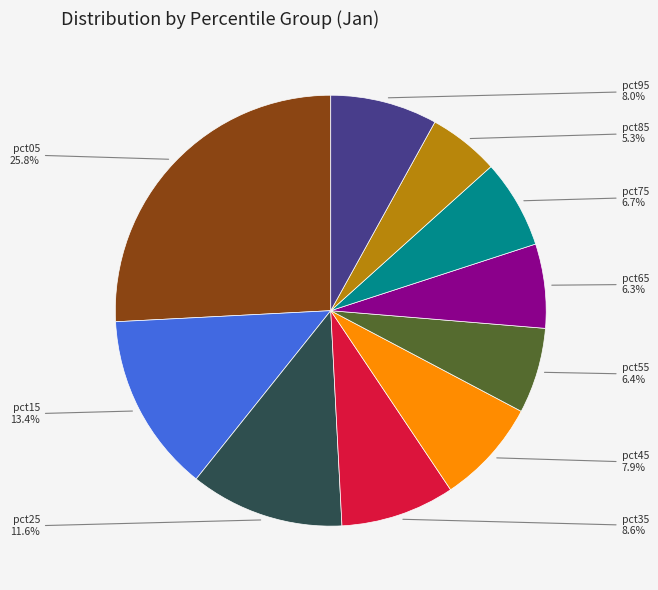

To the nearest percent, what is the average slice percentage?

10%